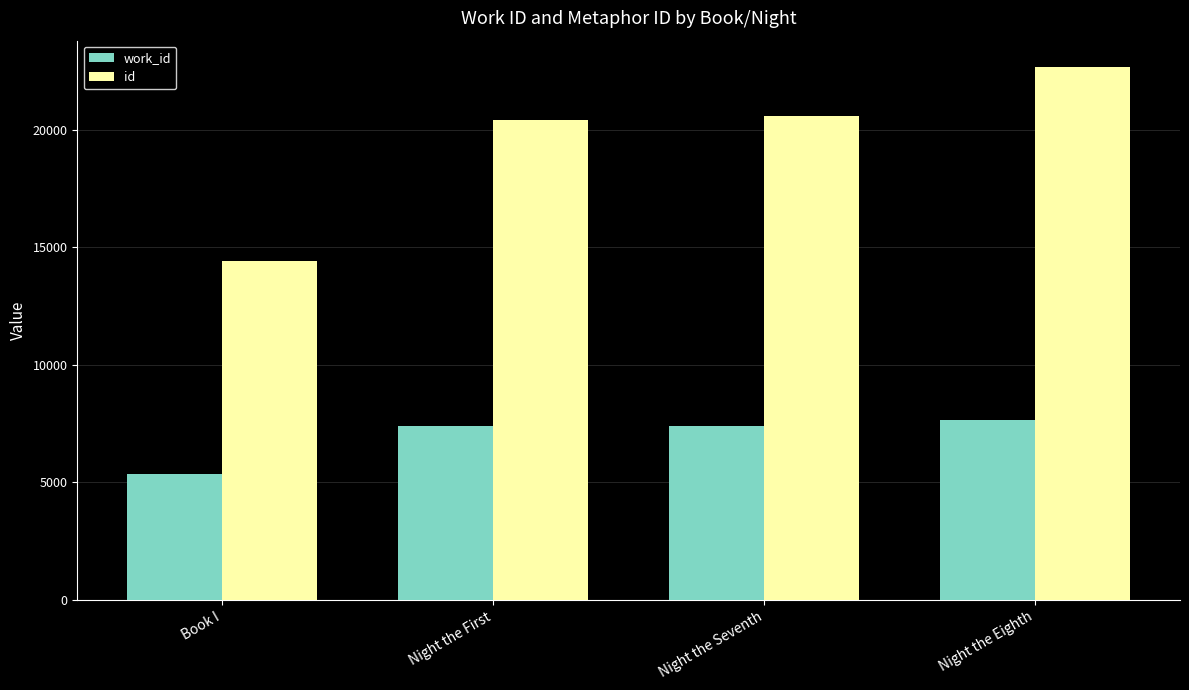

At which category is the sum across all series the highest?

Night the Eighth